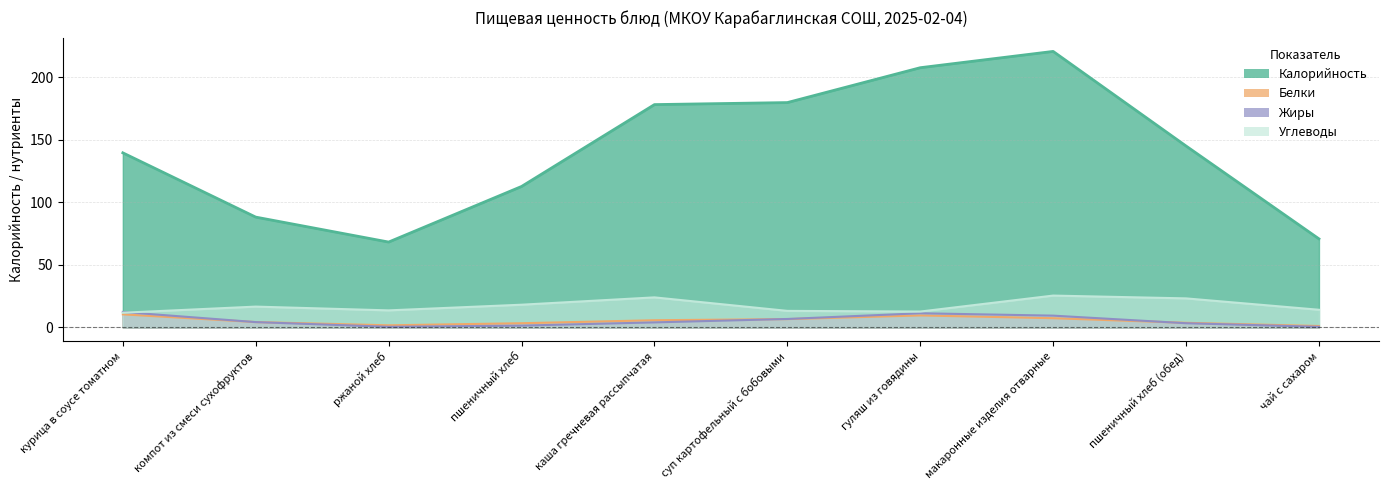

At how many categories does at least one series exceed 124?

6